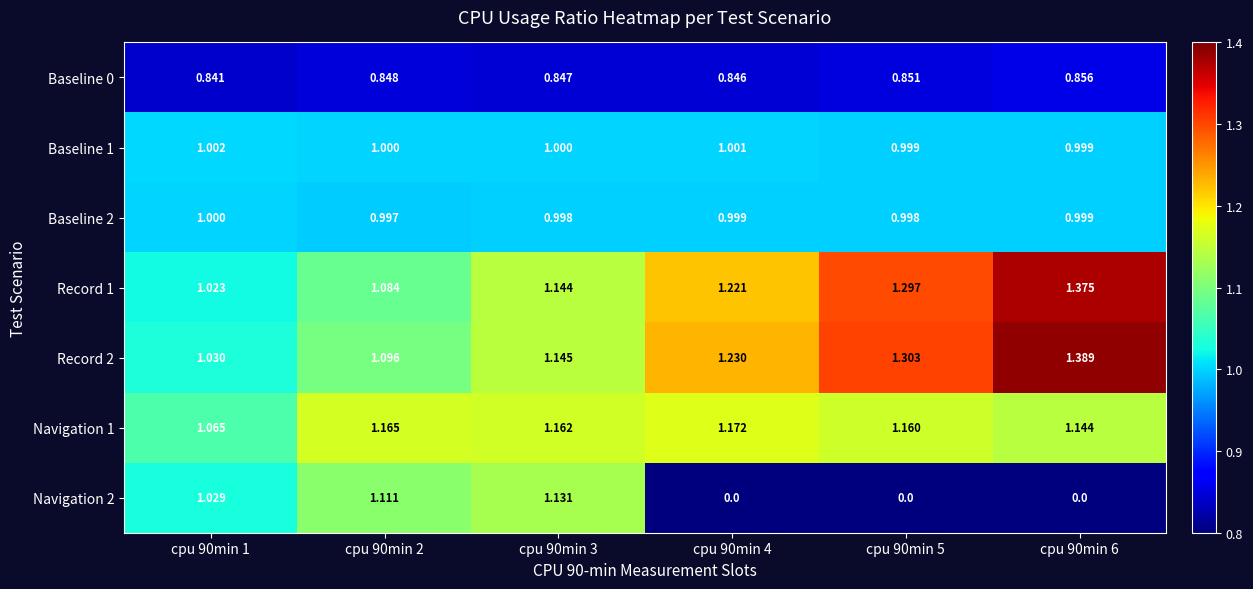

Is the value of Record 1 at cpu 90min 3 greater than the value of Baseline 0 at cpu 90min 4?

Yes